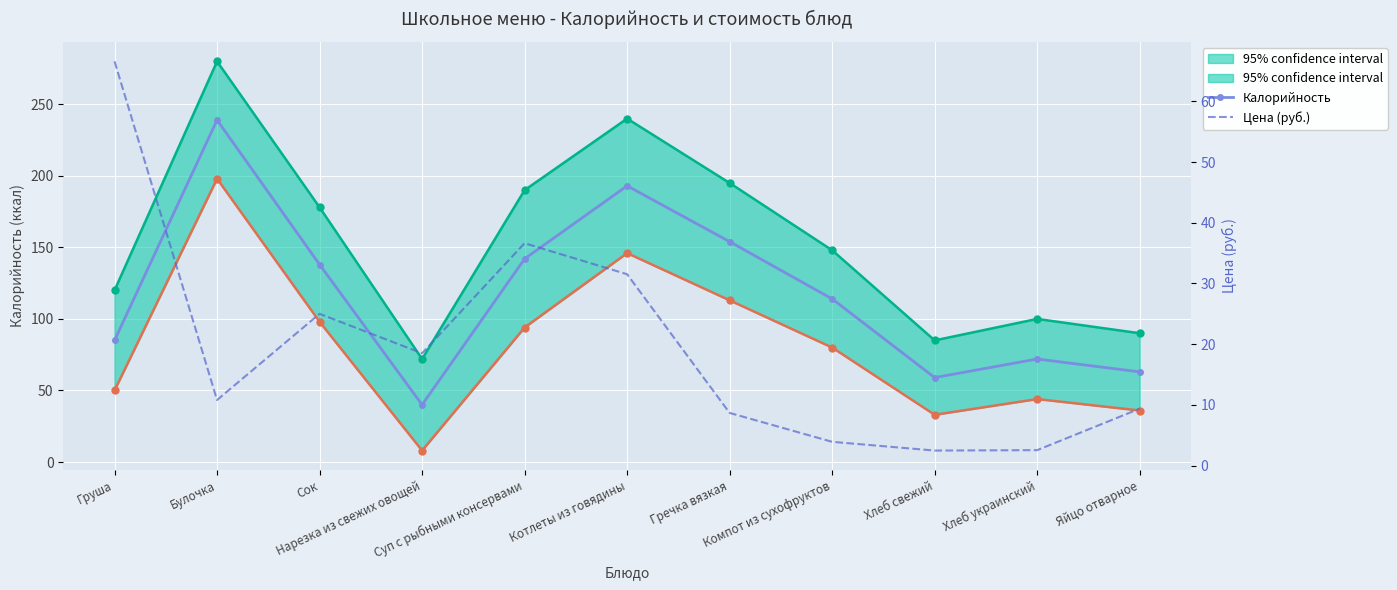

What is the smallest value displayed?

2.5